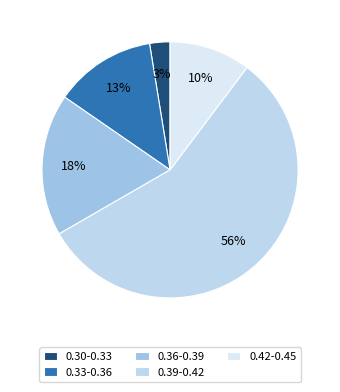

Rank the categories by value from highest to lowest.

0.39-0.42, 0.36-0.39, 0.33-0.36, 0.42-0.45, 0.30-0.33